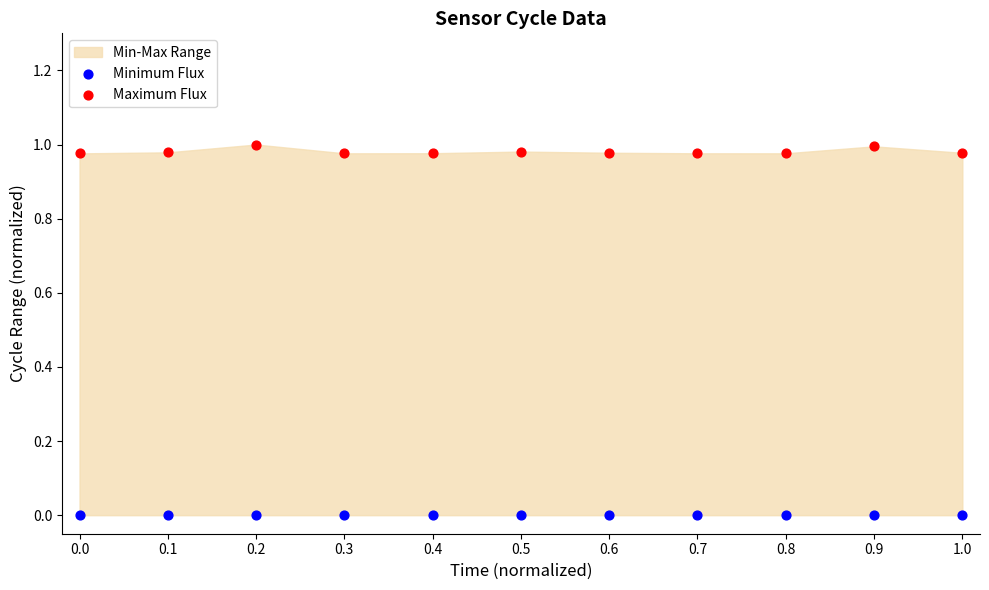

Which series reaches the minimum Y coordinate?

Minimum Flux